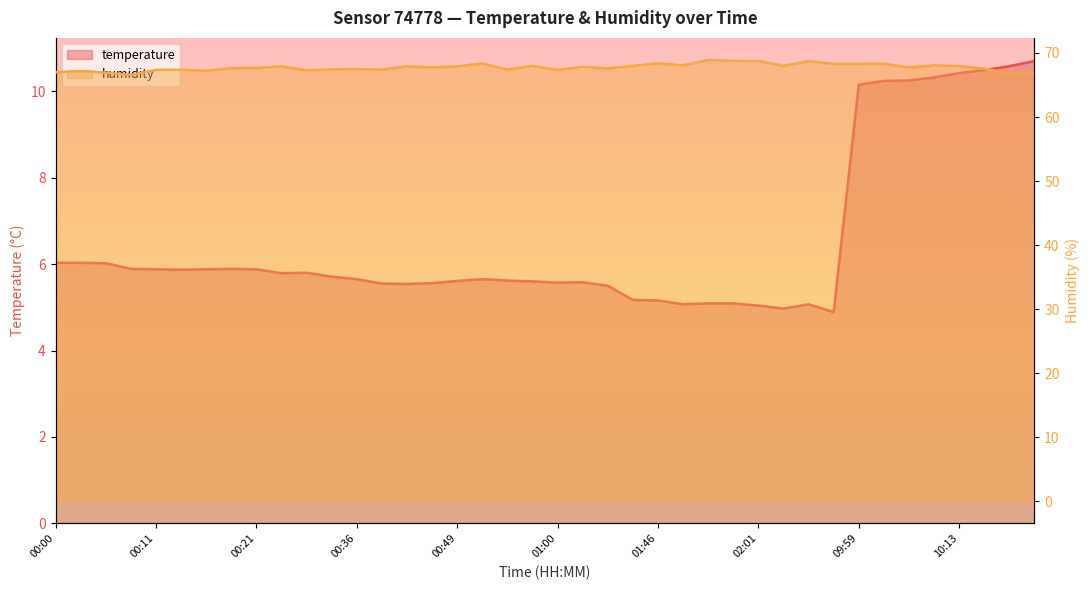

How many lines are shown in the chart?

2